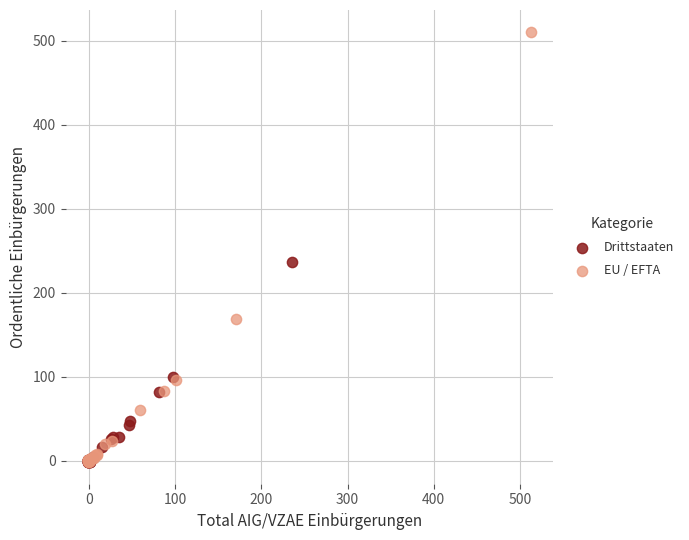

Which series contains the highest Y value?

EU / EFTA